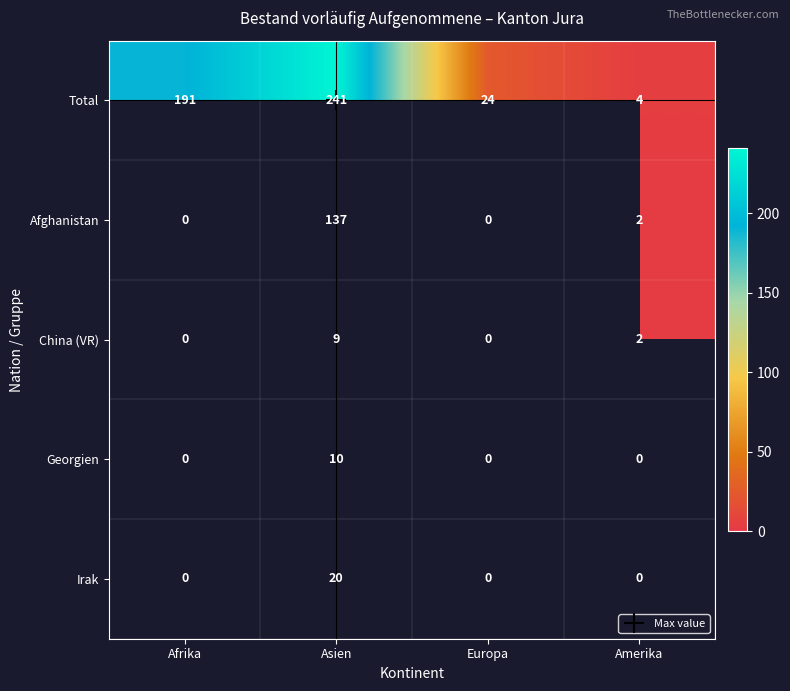

How many values in Georgien are above zero?

1